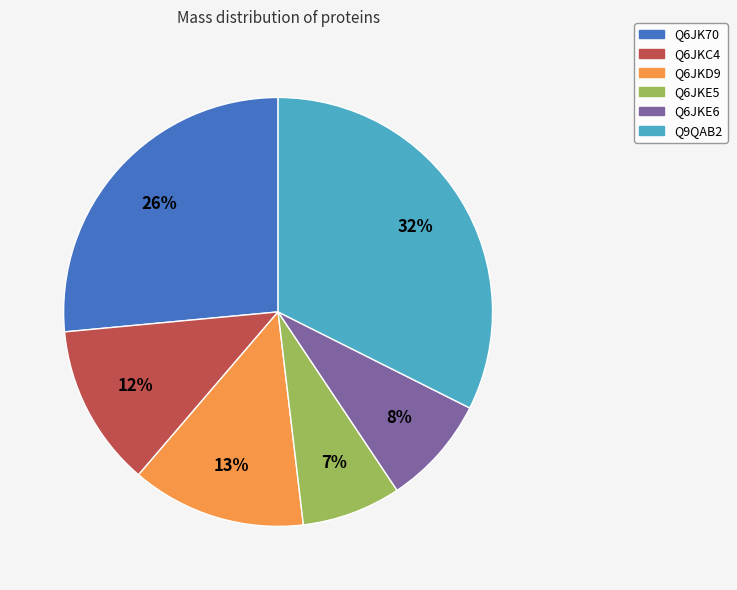

How many slices are in this pie chart?

6